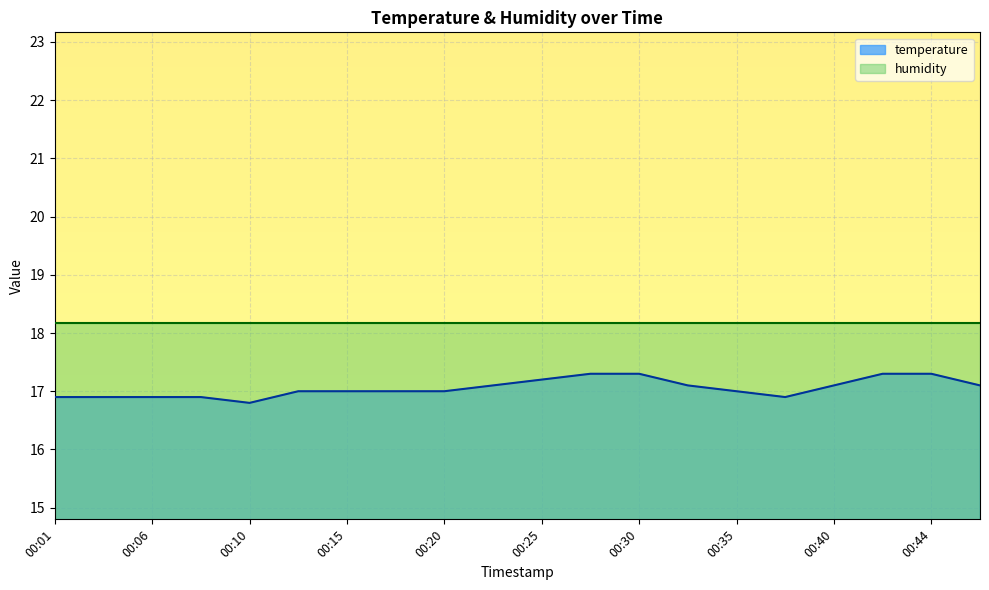

What is the minimum value shown in the chart?

16.8